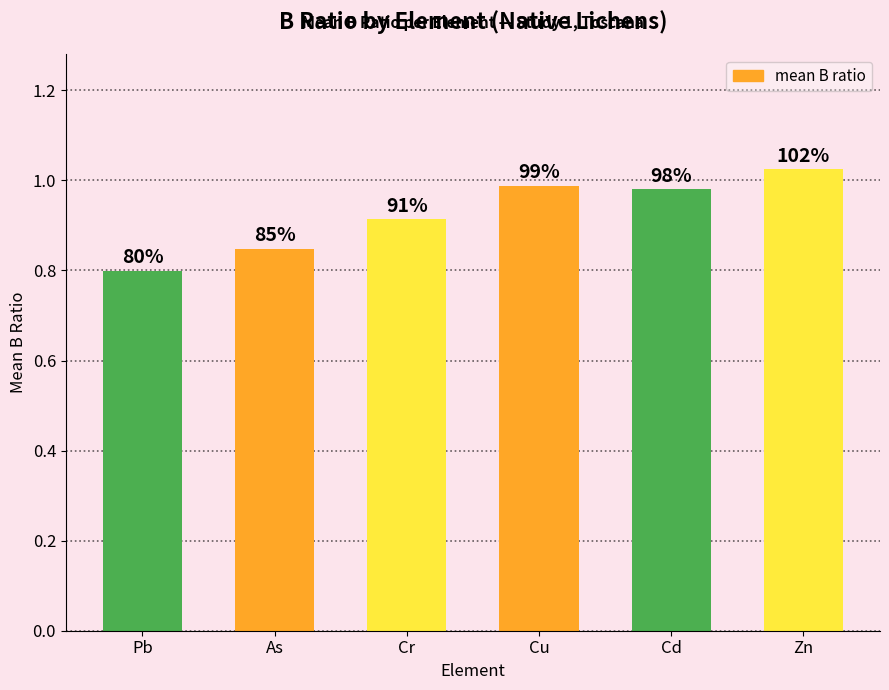

How many bars are there in total?

6